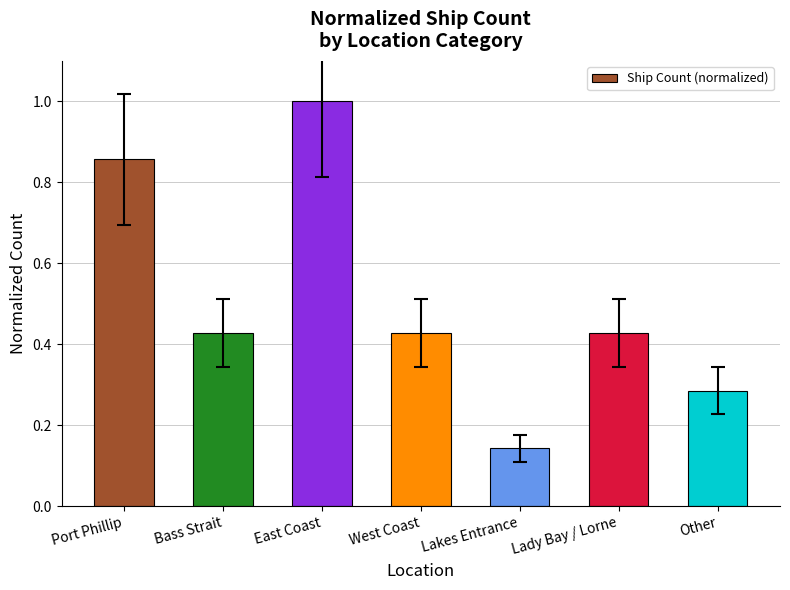

At which category does the chart reach its peak across all series?

East Coast